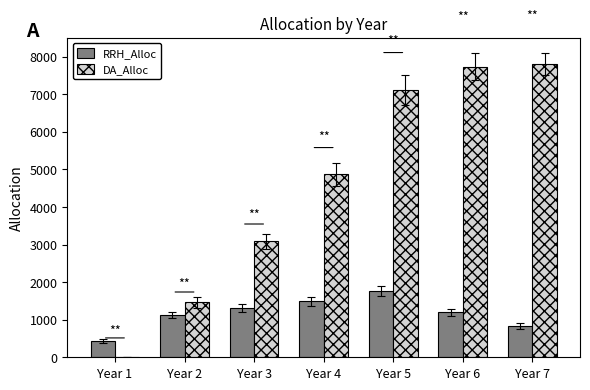

Where does the RRH_Alloc series first go above 1198?

Year 3